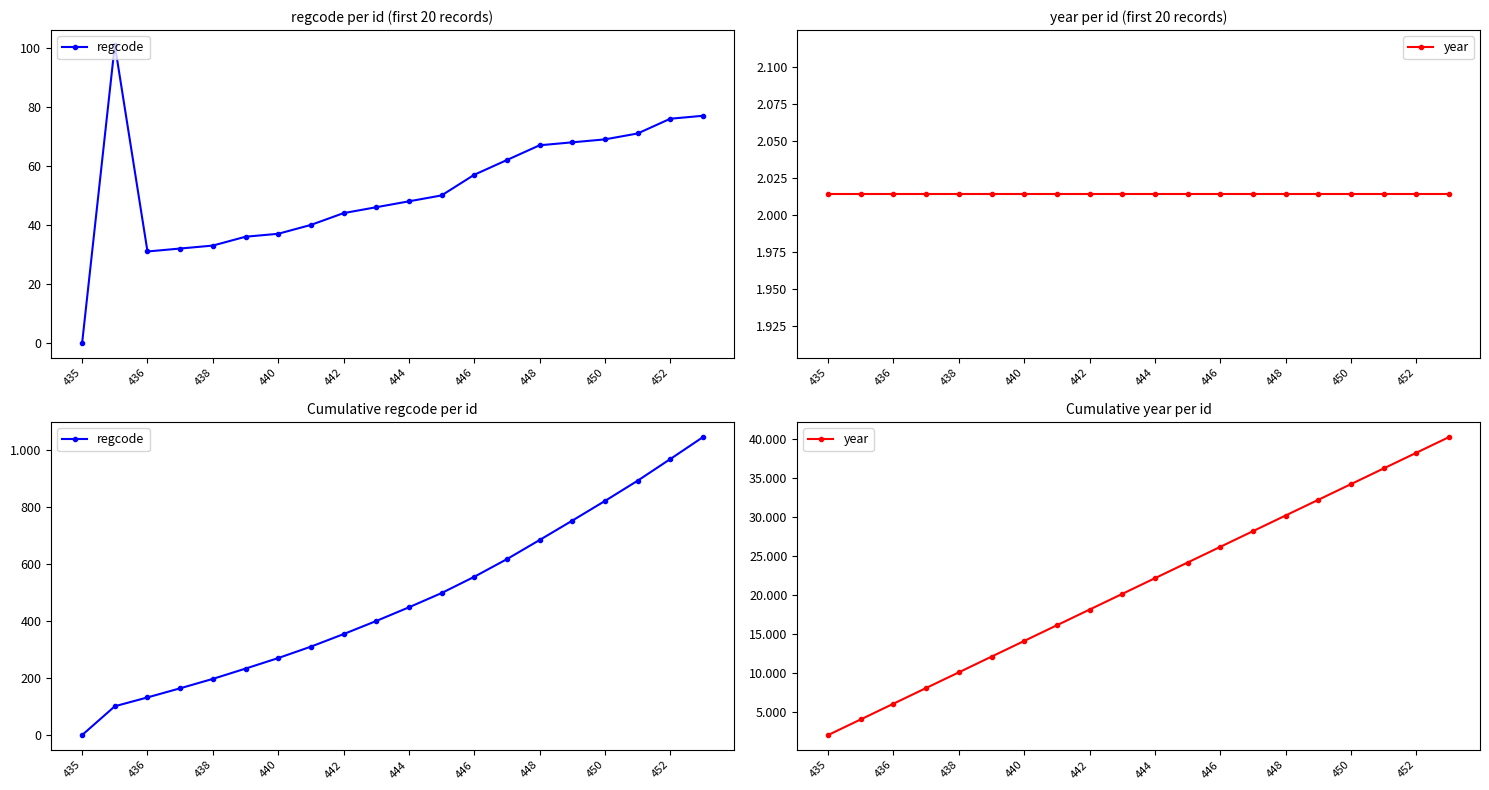

True or false: regcode and year intersect in this chart.

False